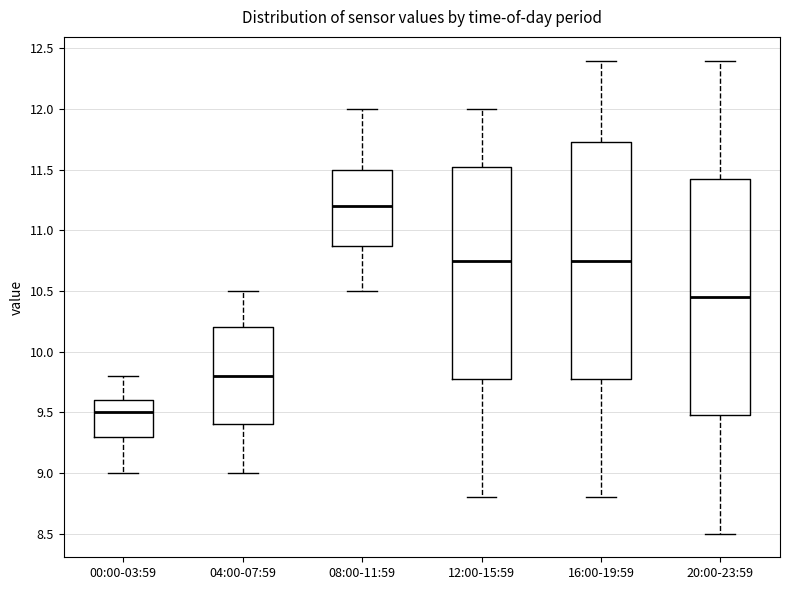

Where does the median line of the box for 16:00-19:59 sit on the y-axis? The values are not printed on the chart, so give them approximately, as read against the axis.

10.75